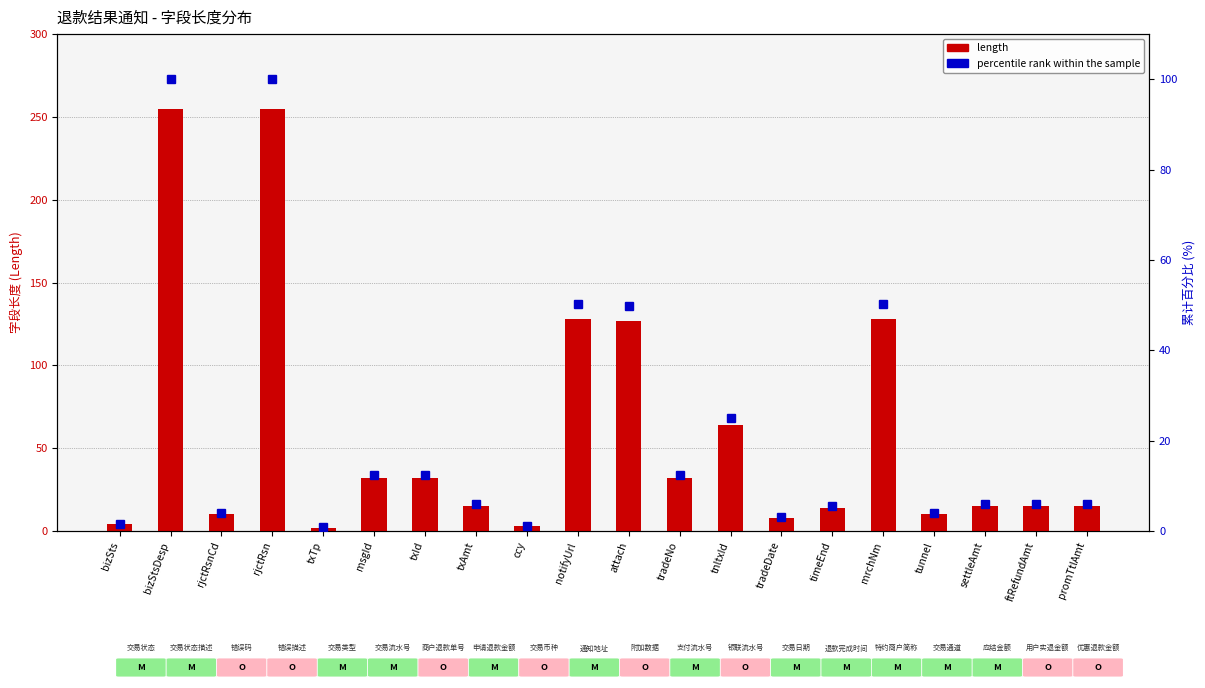

What is the sum of all percentile rank within sample values?

456.4